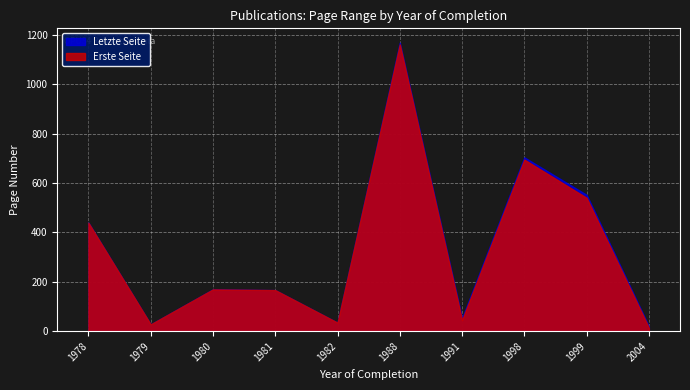

What is the difference between the highest and lowest values at 1978?

1.0